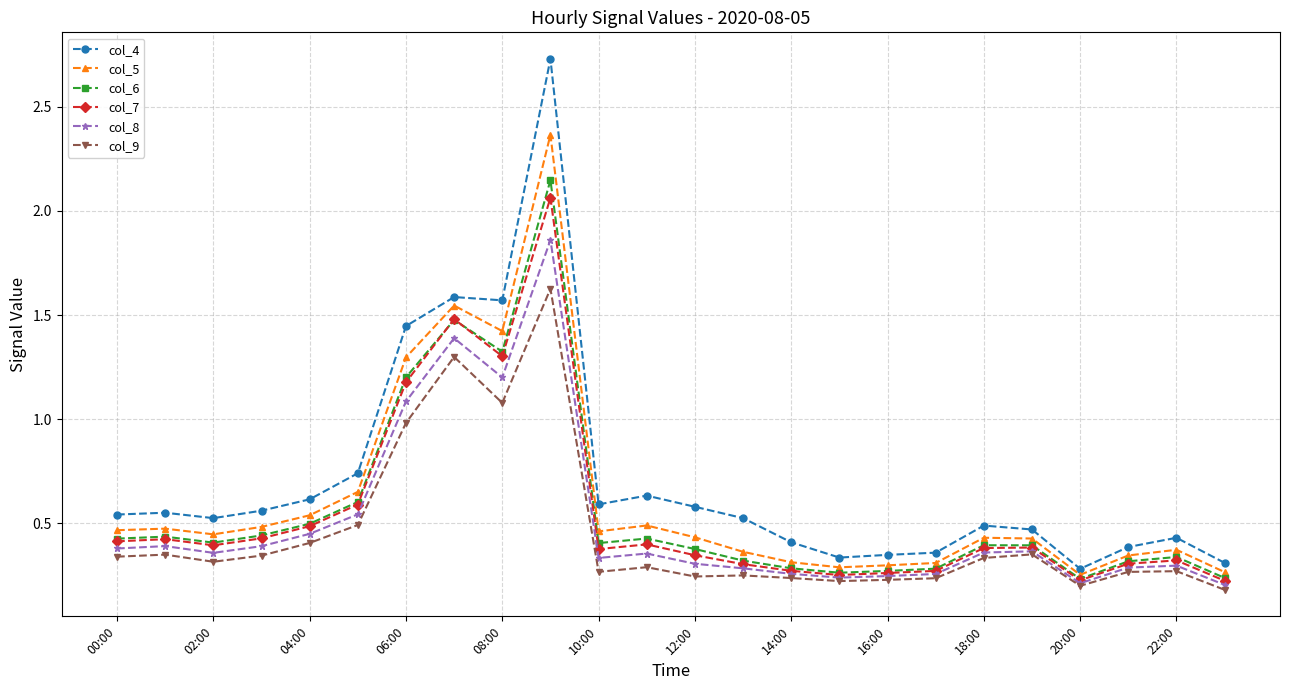

Is this an area chart (filled region under the line)?

No